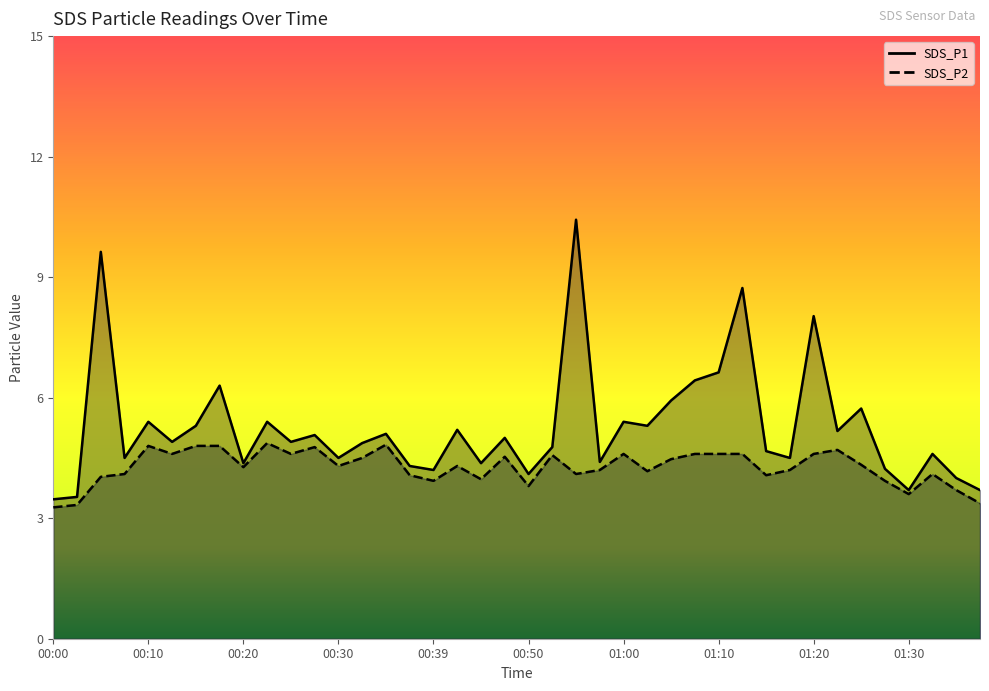

At which label does SDS_P2 first exceed 4?

00:05